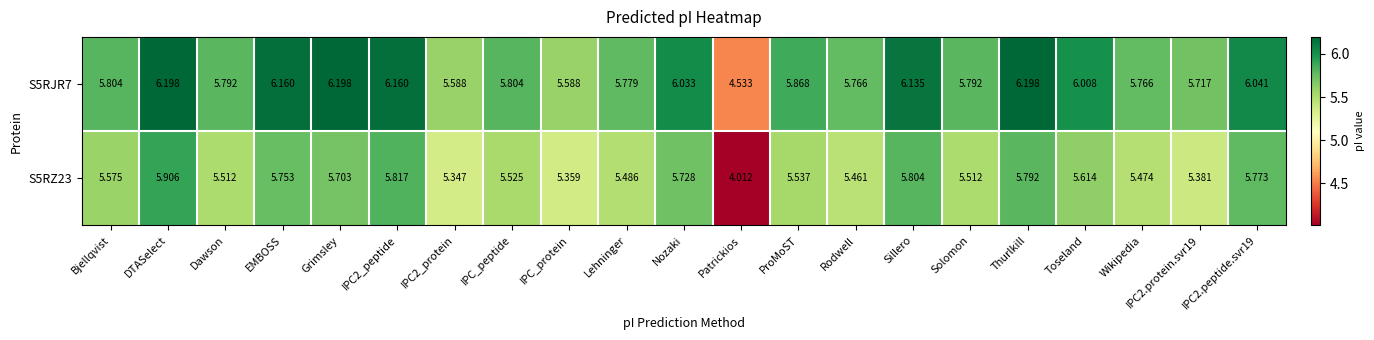

Which series has the largest total across all categories?

S5RJR7